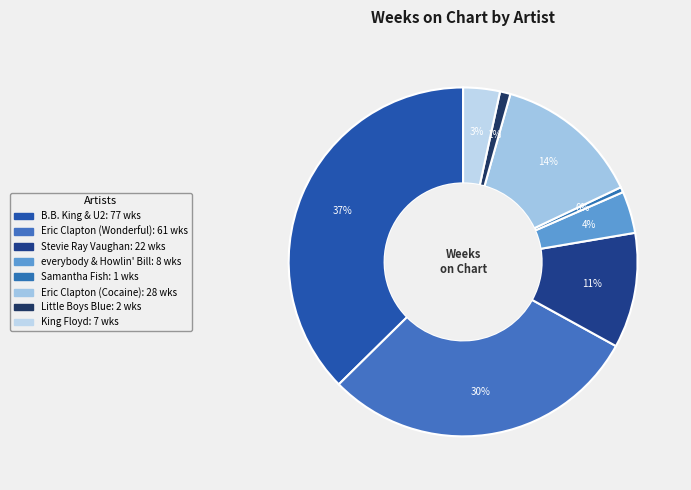

To the nearest percent, what percentage of the pie is King Floyd?

3%